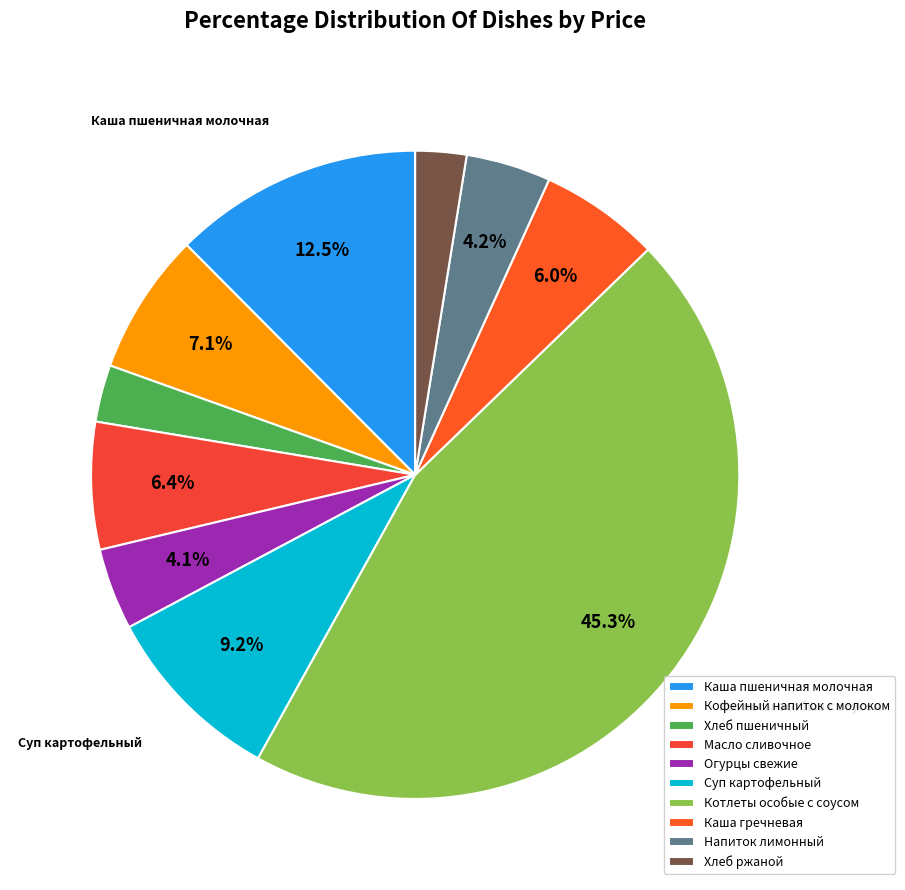

The Масло сливочное slice represents 6% of the pie. True or false?

True